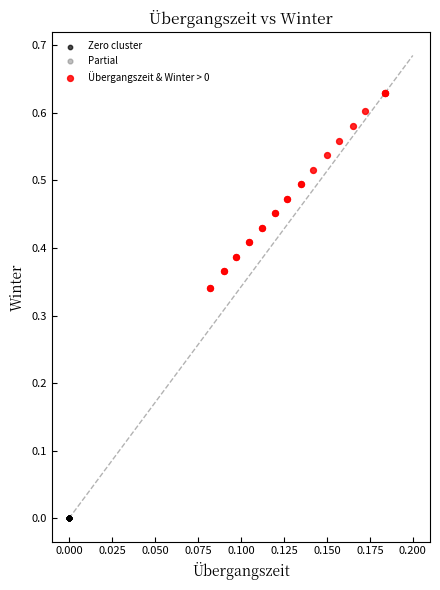

Which series contains the lowest Y value?

Zero cluster